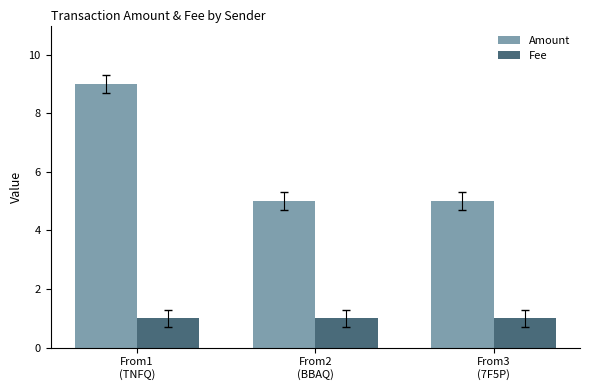

Reading left to right, extract all data points from this chart.

Amount: 9	5	5
Fee: 1	1	1